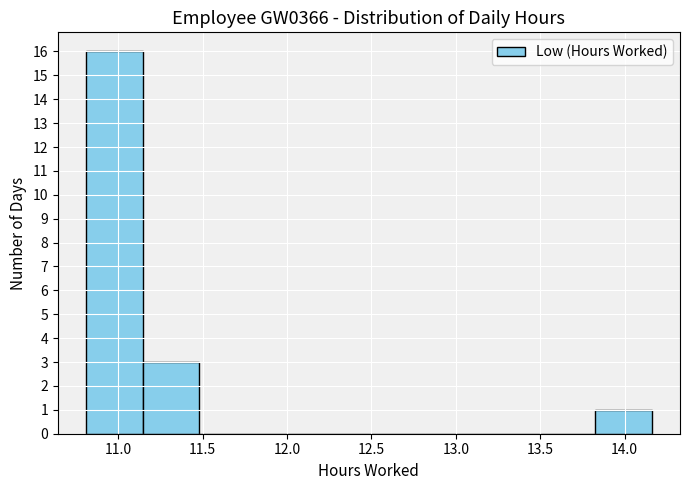

Reading left to right, list every bar in this chart as the range it spans on the x-axis followed by its height. Neither the bar edges nor the heights are printed on the chart, so give them approximately, as read against the axes.

10.810 to 11.145: 16
11.145 to 11.480: 3
11.480 to 11.815: 0
11.815 to 12.150: 0
12.150 to 12.485: 0
12.485 to 12.820: 0
12.820 to 13.155: 0
13.155 to 13.490: 0
13.490 to 13.825: 0
13.825 to 14.160: 1